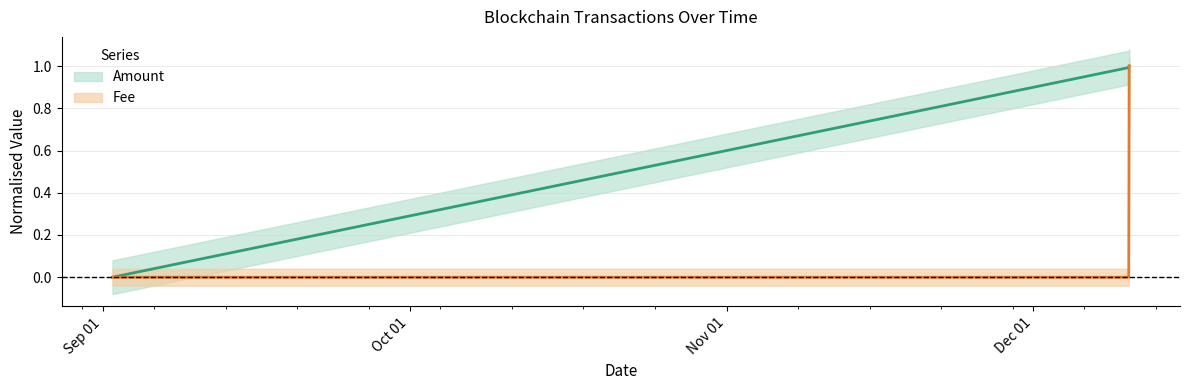

Count the number of categories in the chart.

3